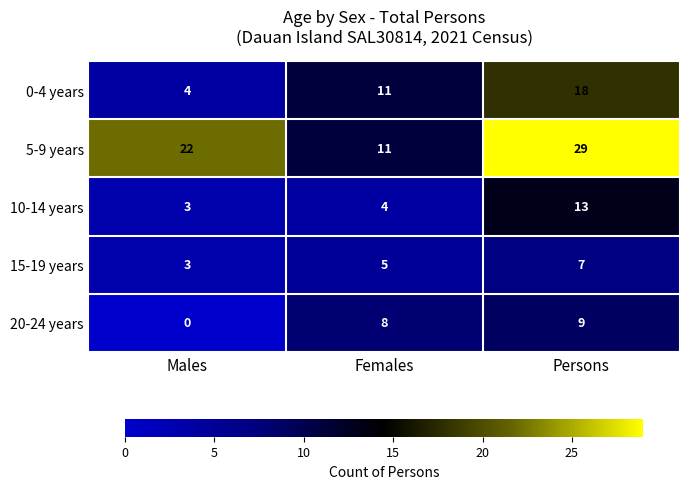

Which category has the highest value in the 5-9 years series?

Persons